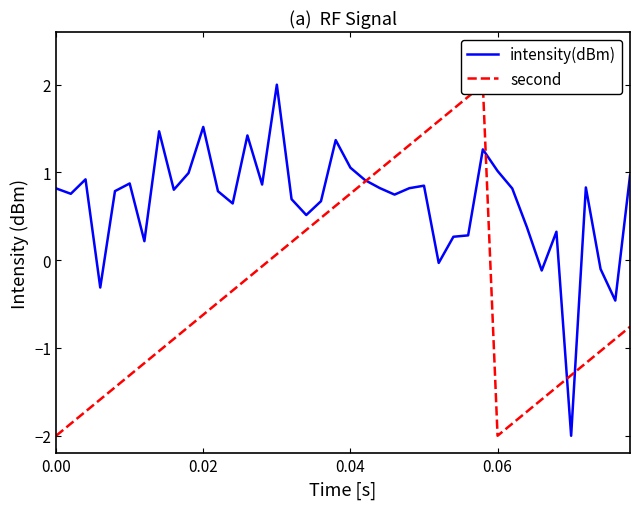

What is the maximum value for intensity(dBm)?

2.0